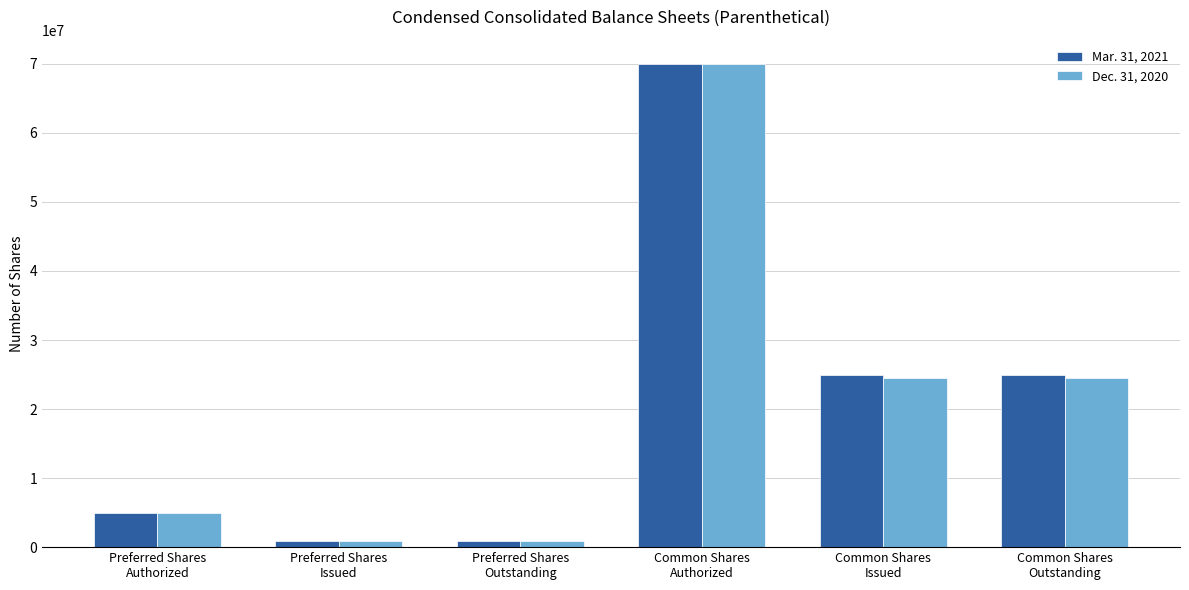

List the series in order of their overall mean, lowest first.

Dec. 31, 2020, Mar. 31, 2021